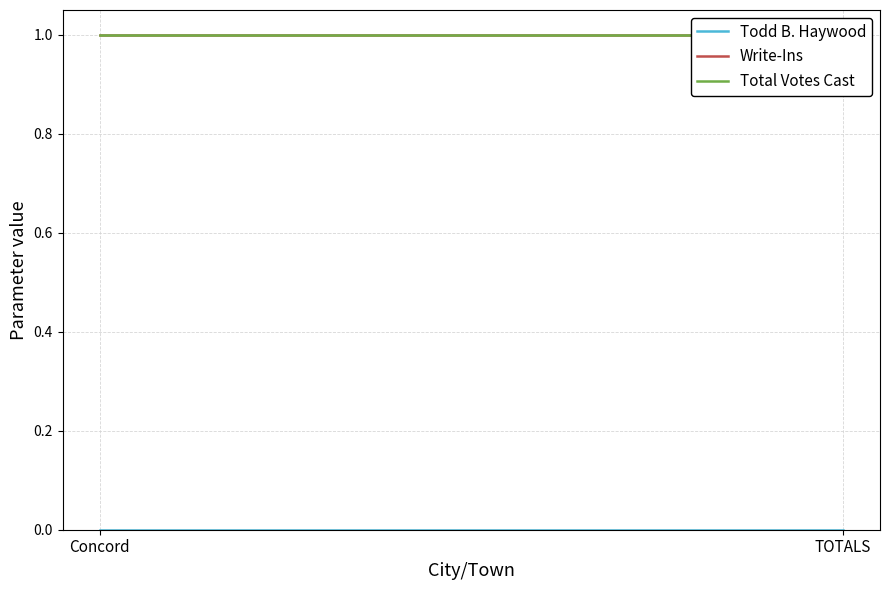

Is it true that Write-Ins equals 1 at Concord?

True